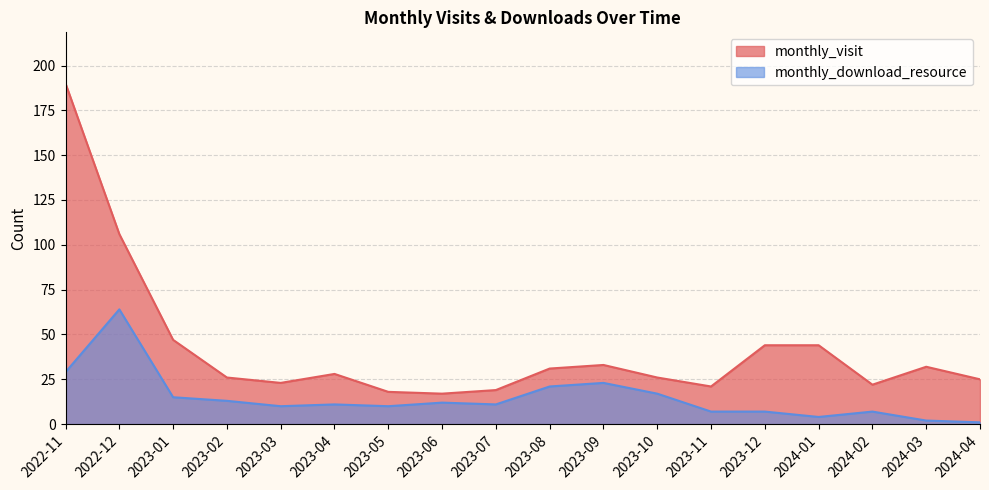

What is the sum of all monthly_visit values?

752